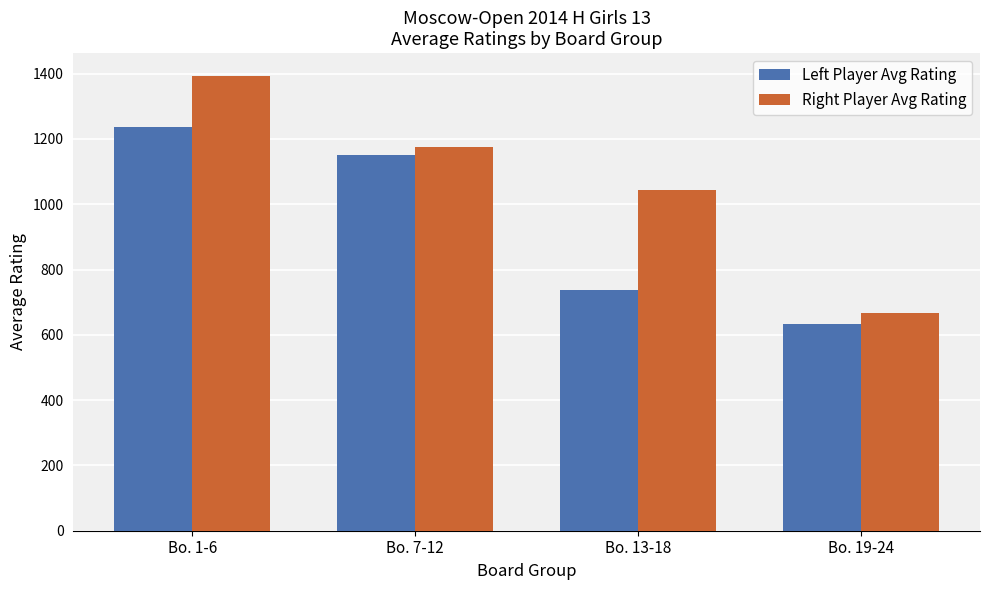

Reading left to right, transcribe all the data shown in this chart.

Left Player Avg Rating: Bo. 1-6=1237	Bo. 7-12=1150	Bo. 13-18=737	Bo. 19-24=633
Right Player Avg Rating: Bo. 1-6=1393	Bo. 7-12=1176	Bo. 13-18=1042	Bo. 19-24=667